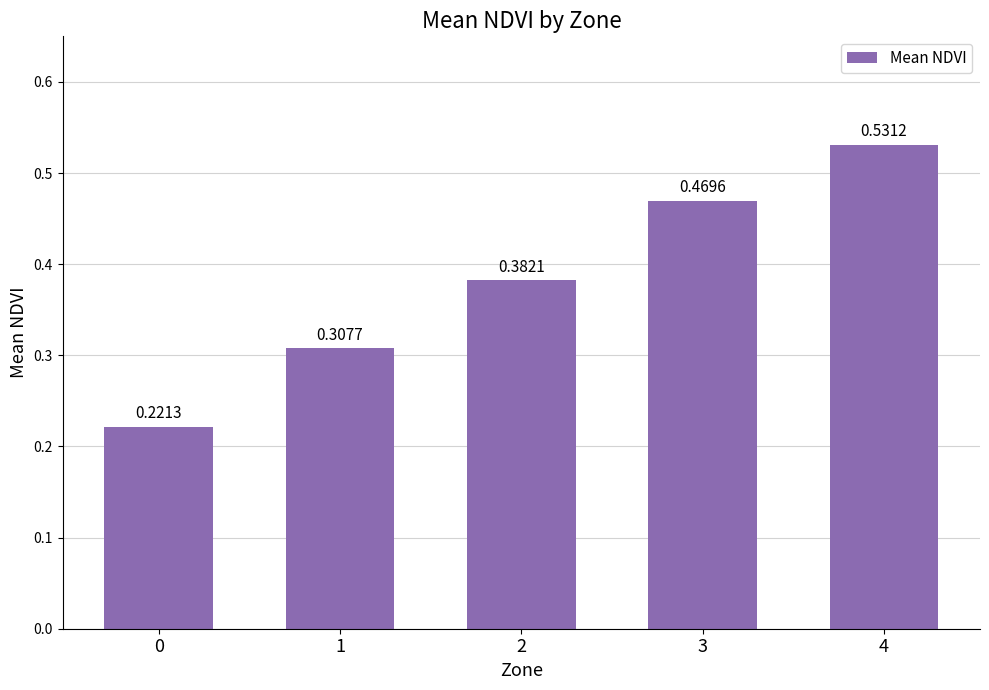

Are the bars horizontal?

No